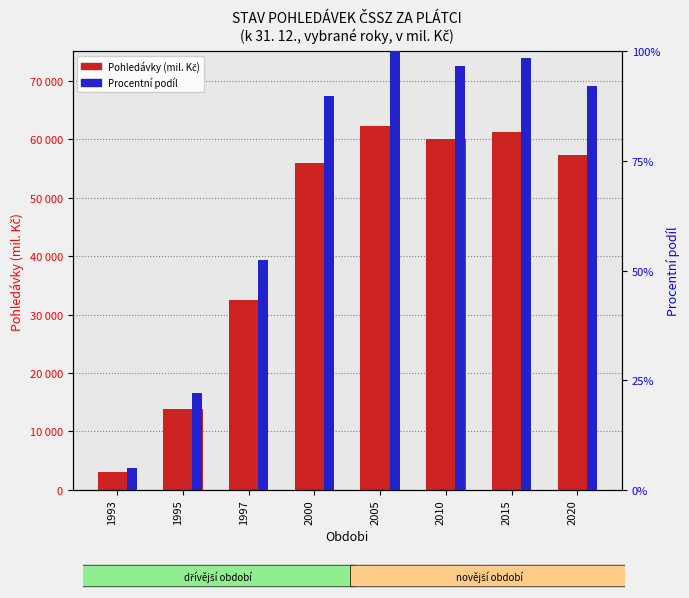

Between 1997 and 2005, which series saw the biggest shift?

Pohledávky k 31.12.